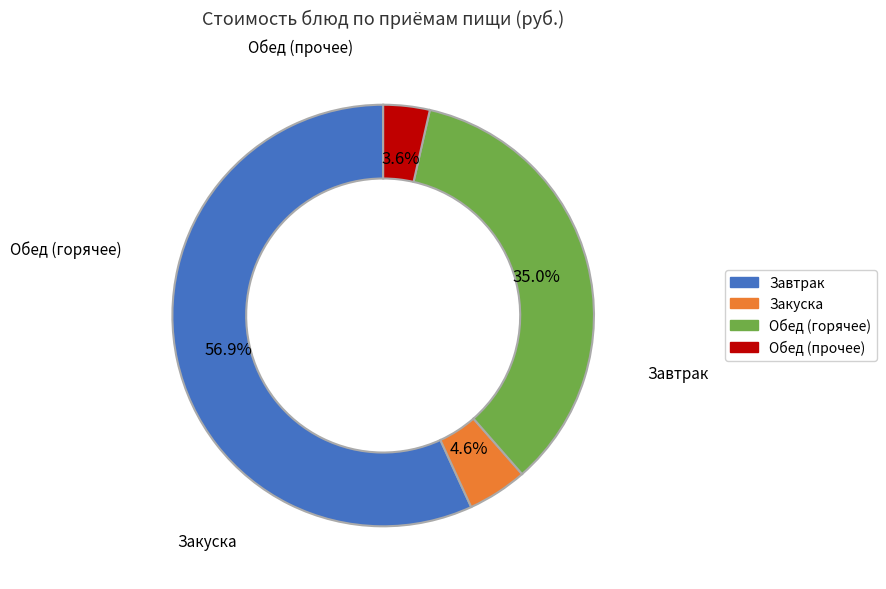

Does any single category account for the majority?

Yes